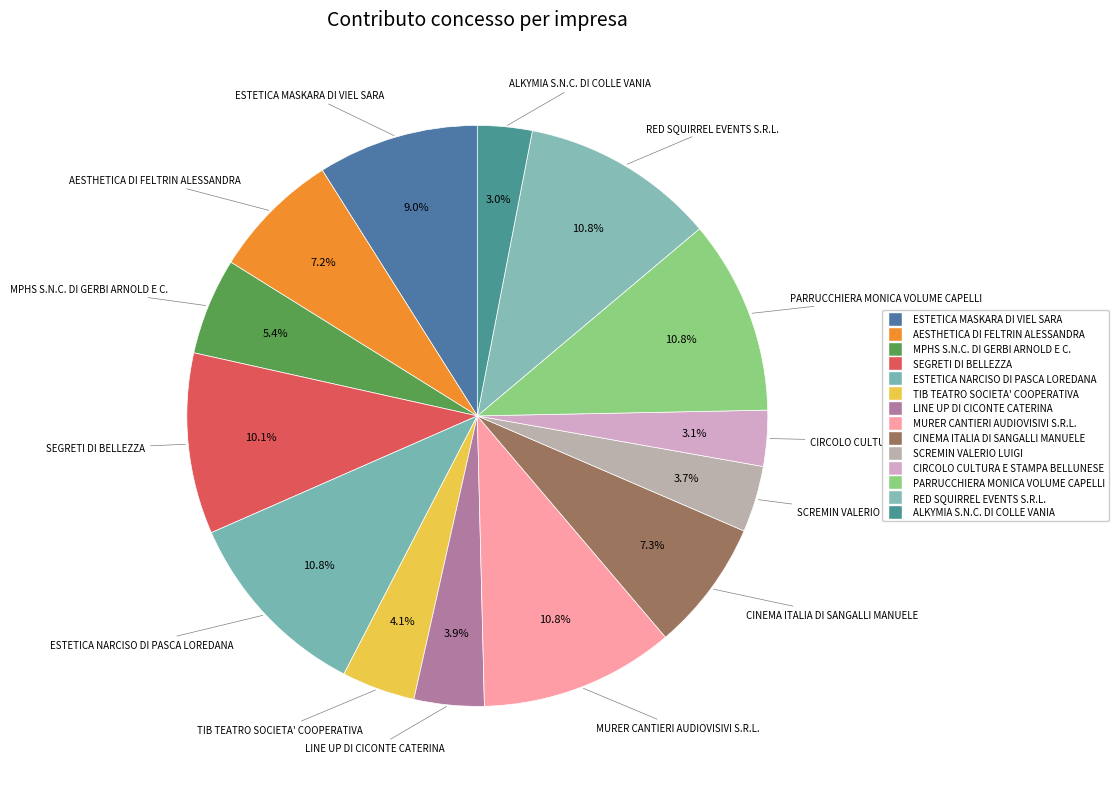

What is the largest slice in the pie chart?

ESTETICA NARCISO DI PASCA LOREDANA